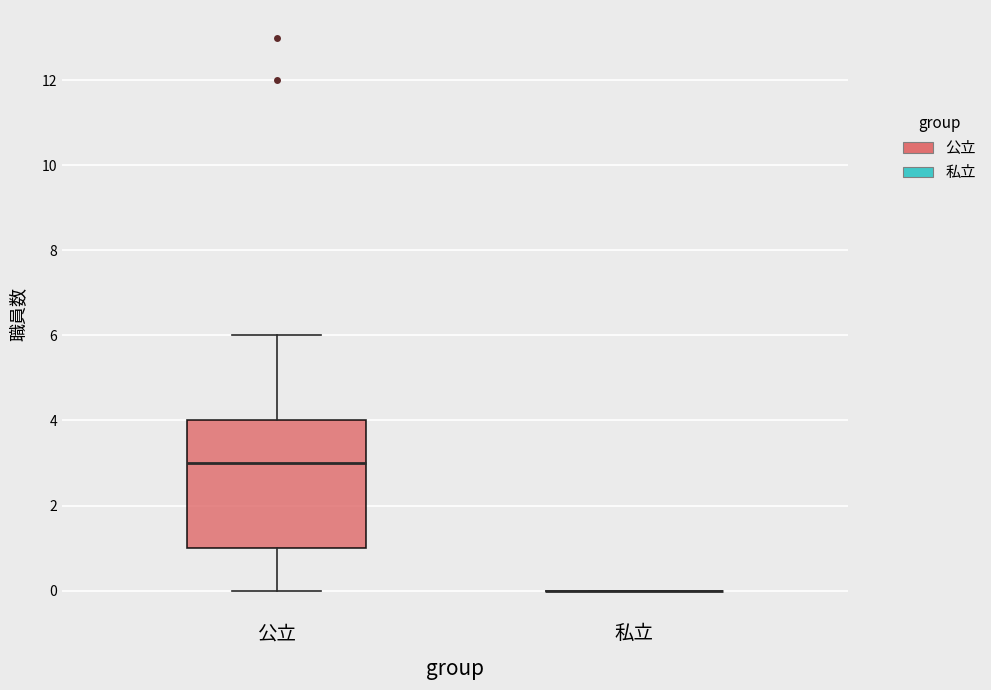

Which box is the tallest, from its lower edge to its upper edge?

公立